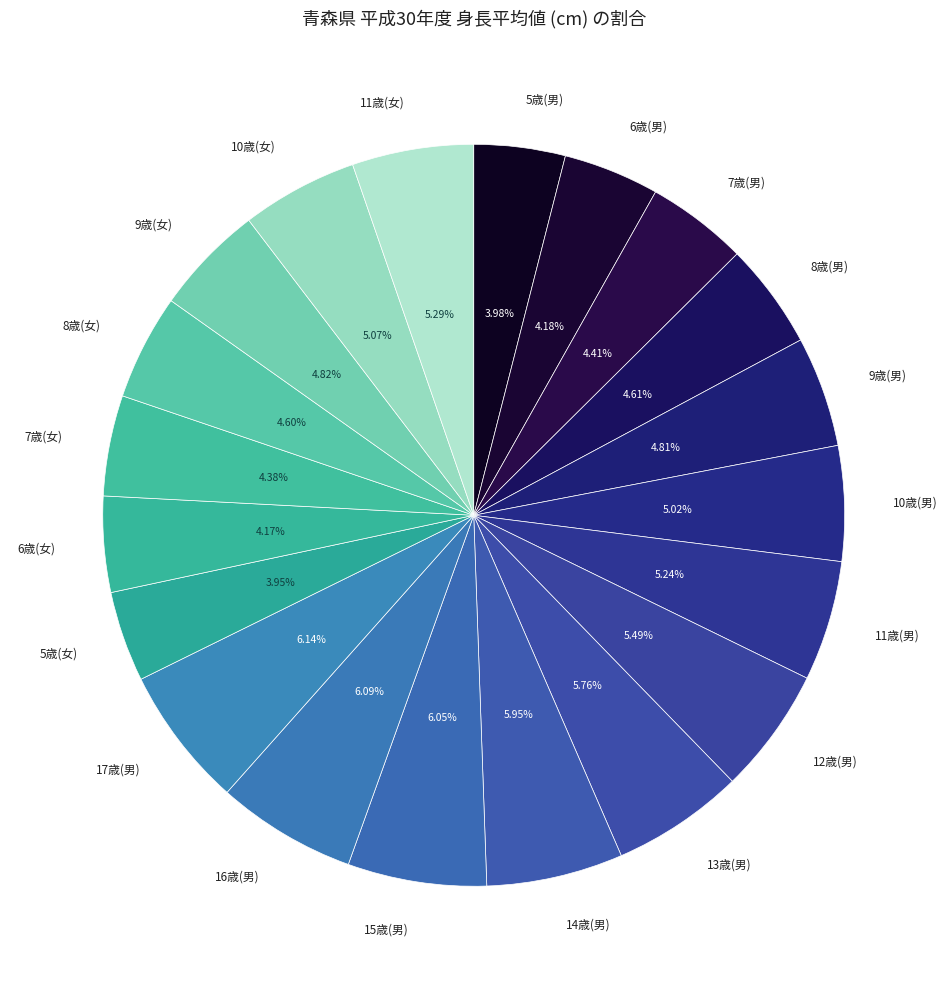

Rank the categories by value from lowest to highest.

5歳(女), 5歳(男), 6歳(女), 6歳(男), 7歳(女), 7歳(男), 8歳(女), 8歳(男), 9歳(男), 9歳(女), 10歳(男), 10歳(女), 11歳(男), 11歳(女), 12歳(男), 13歳(男), 14歳(男), 15歳(男), 16歳(男), 17歳(男)